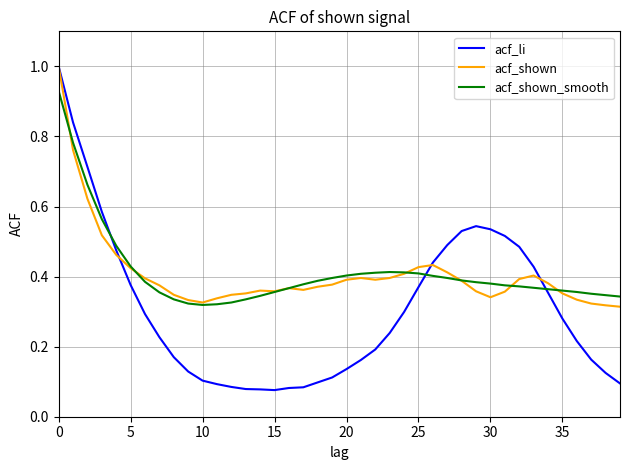

What is the maximum value shown in the chart?

1.0